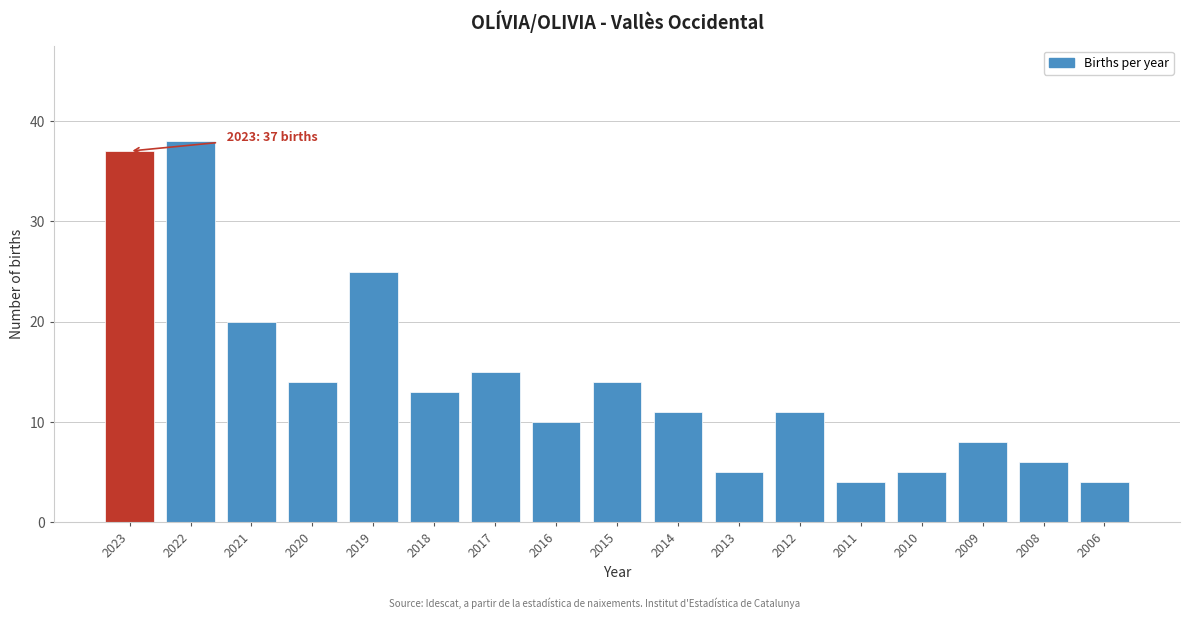

Reading left to right, list all the values displayed in this chart.

2023=37	2022=38	2021=20	2020=14	2019=25	2018=13	2017=15	2016=10	2015=14	2014=11	2013=5	2012=11	2011=4	2010=5	2009=8	2008=6	2006=4